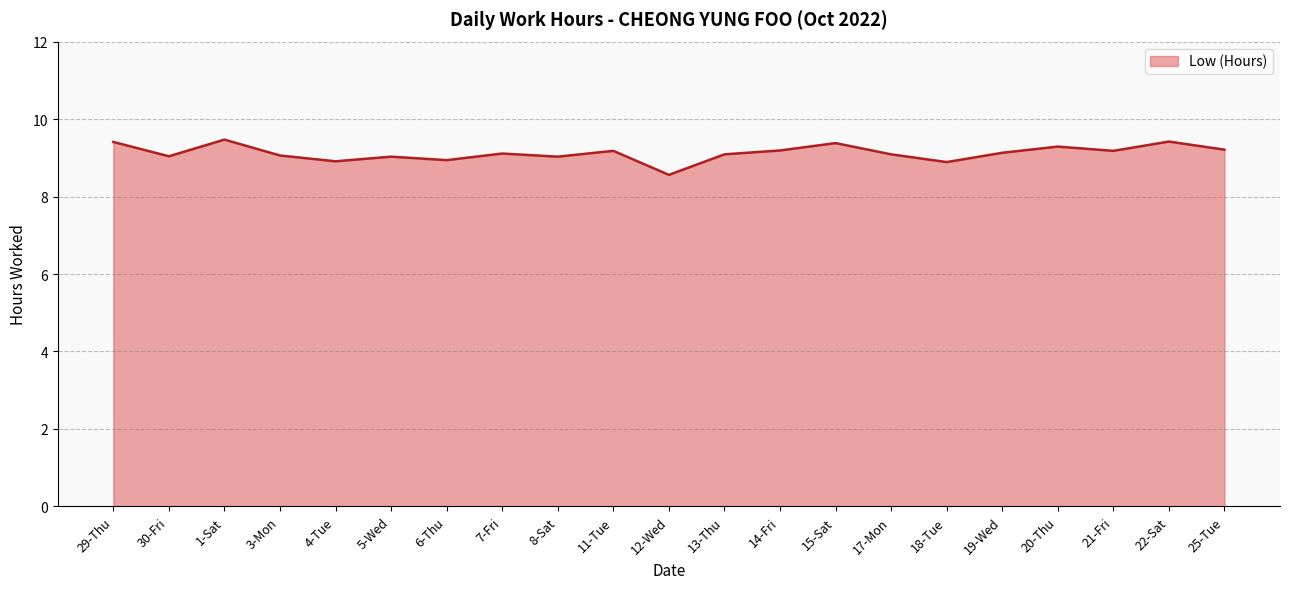

What position from the left is 6-Thu?

7